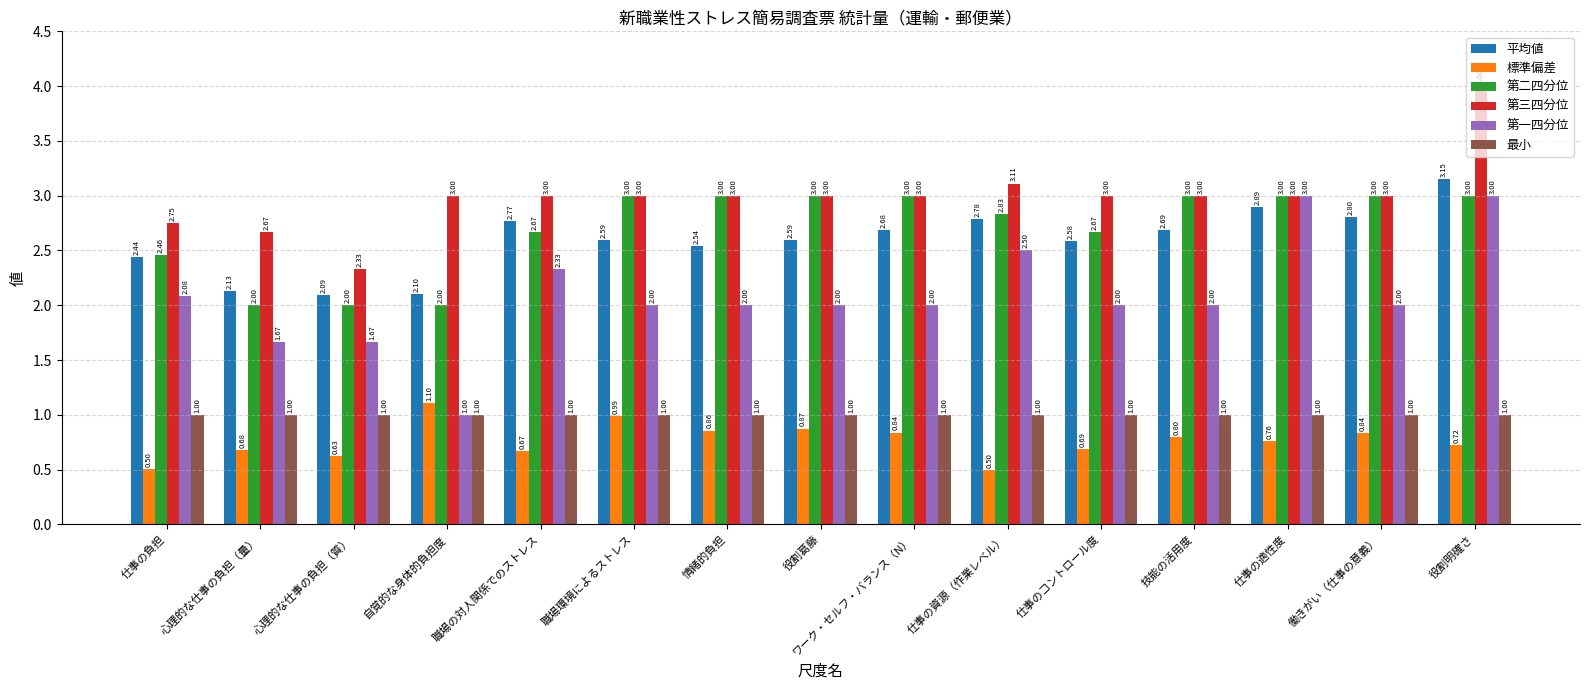

What is the highest value of the 第二四分位 series?

3.0